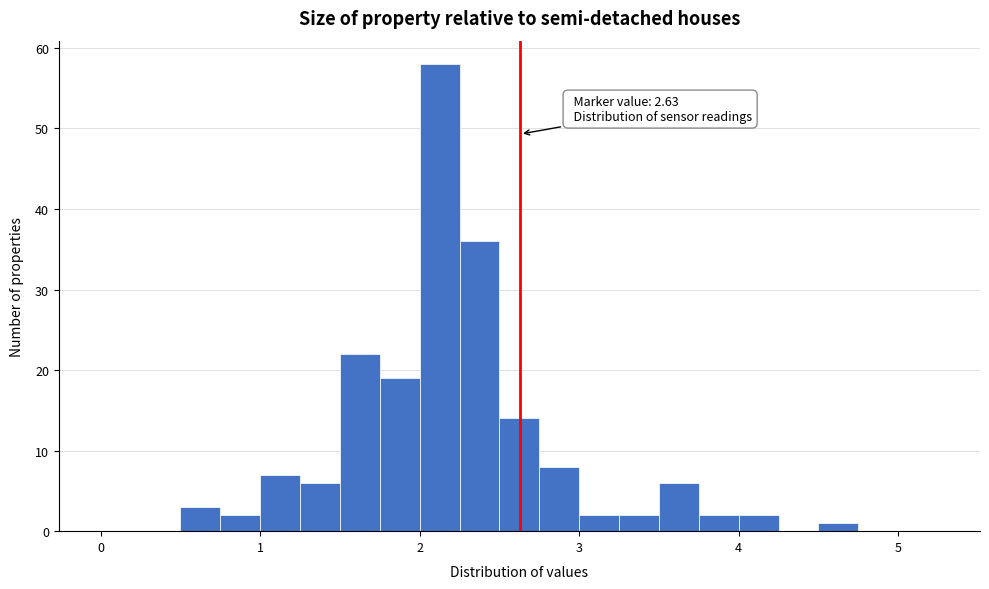

Read against the x-axis, roughly where is the centre of the tallest bar?

2.1